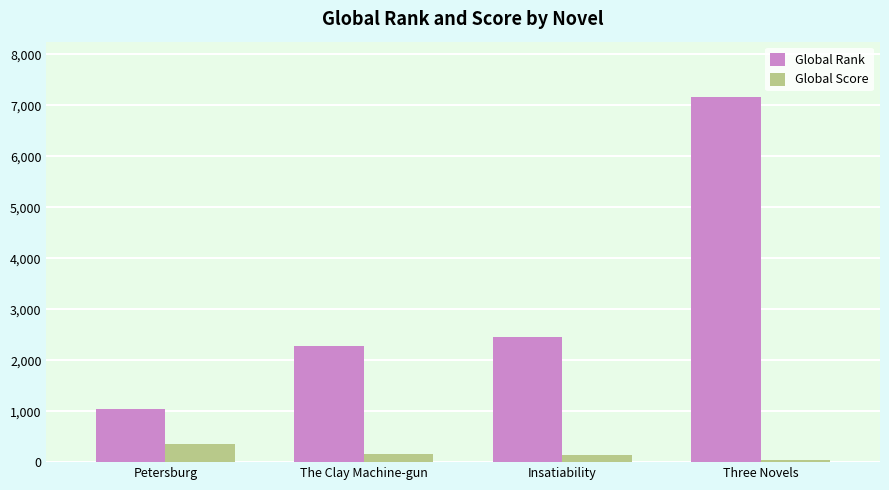

At Petersburg, list the series in order from smallest to largest.

Global Score, Global Rank